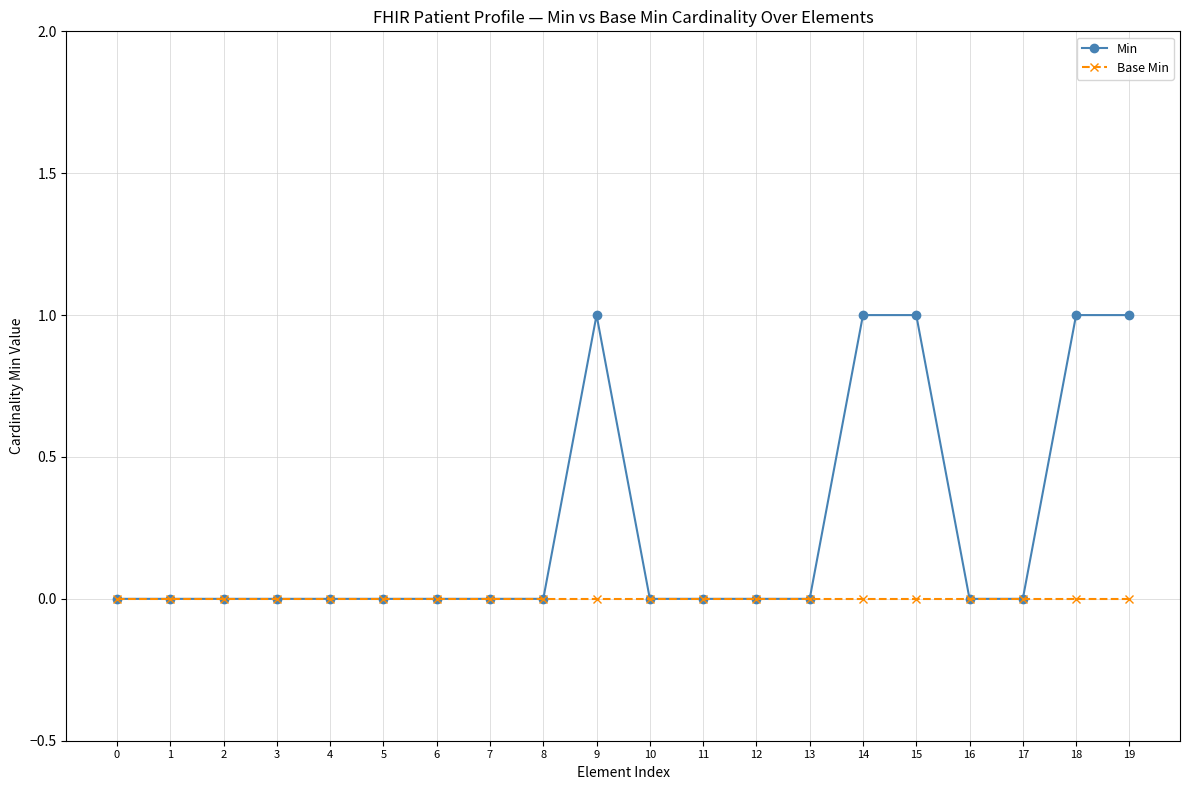

Which series has the widest spread of values?

Min